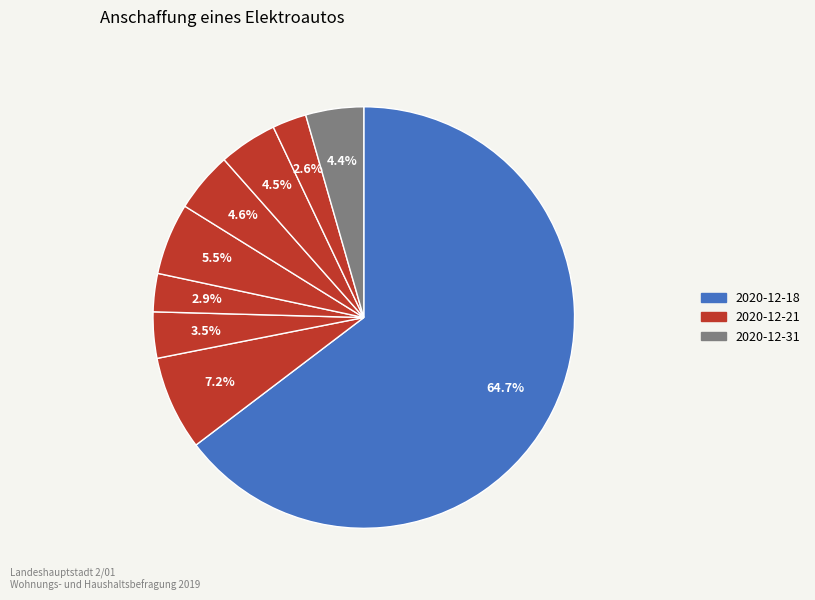

Count the number of slices in the pie.

9